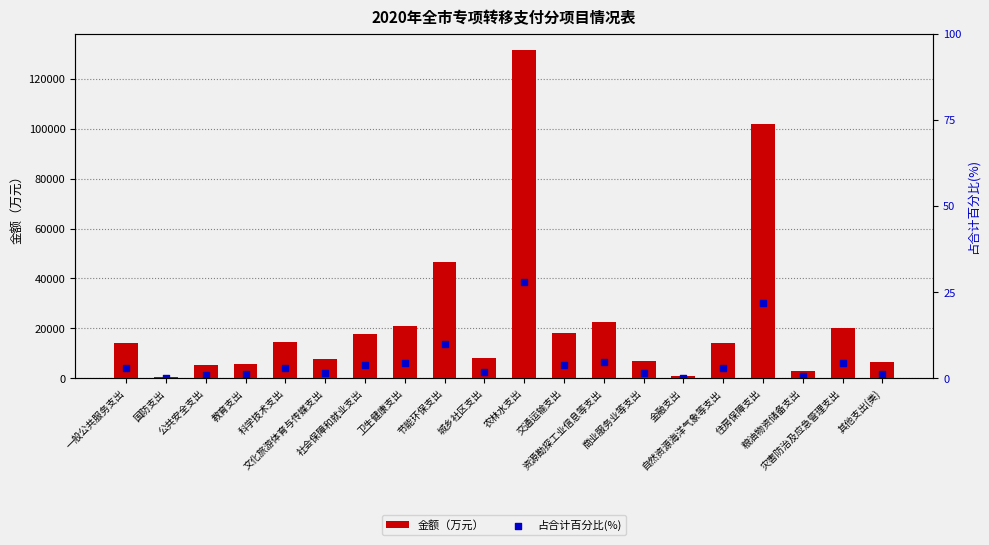

Which series has the largest total across all categories?

金额（万元）